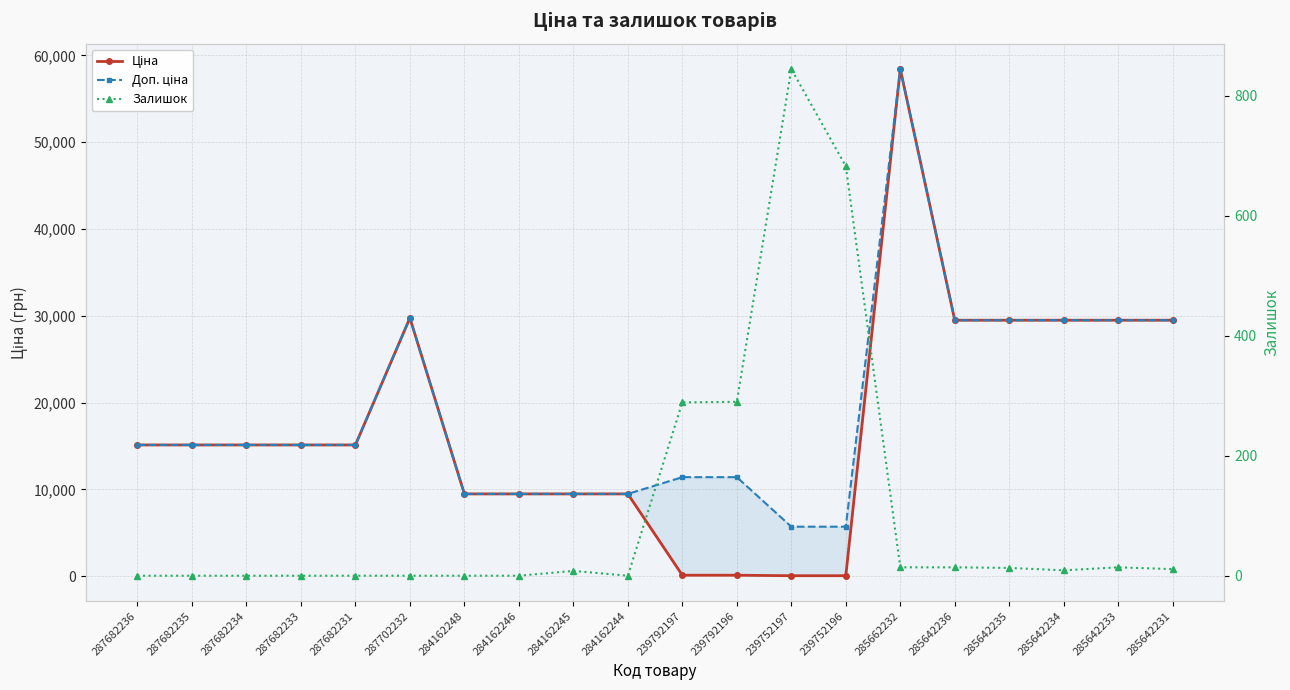

In Доп. ціна, how many points are higher than both neighbors (excluding endpoints)?

2